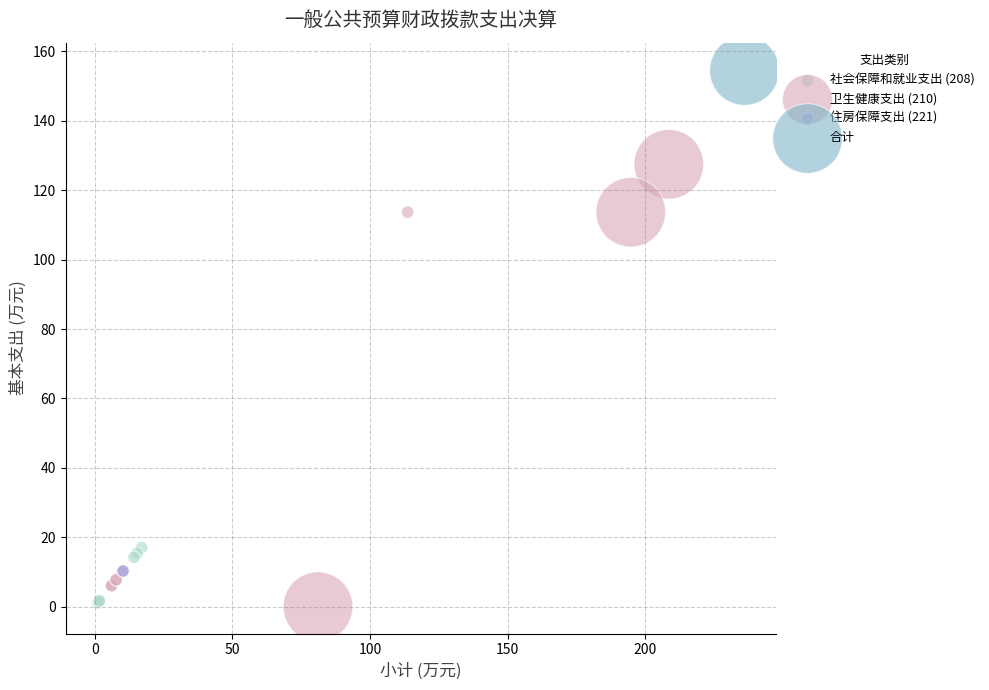

Which series reaches the maximum Y coordinate?

合计